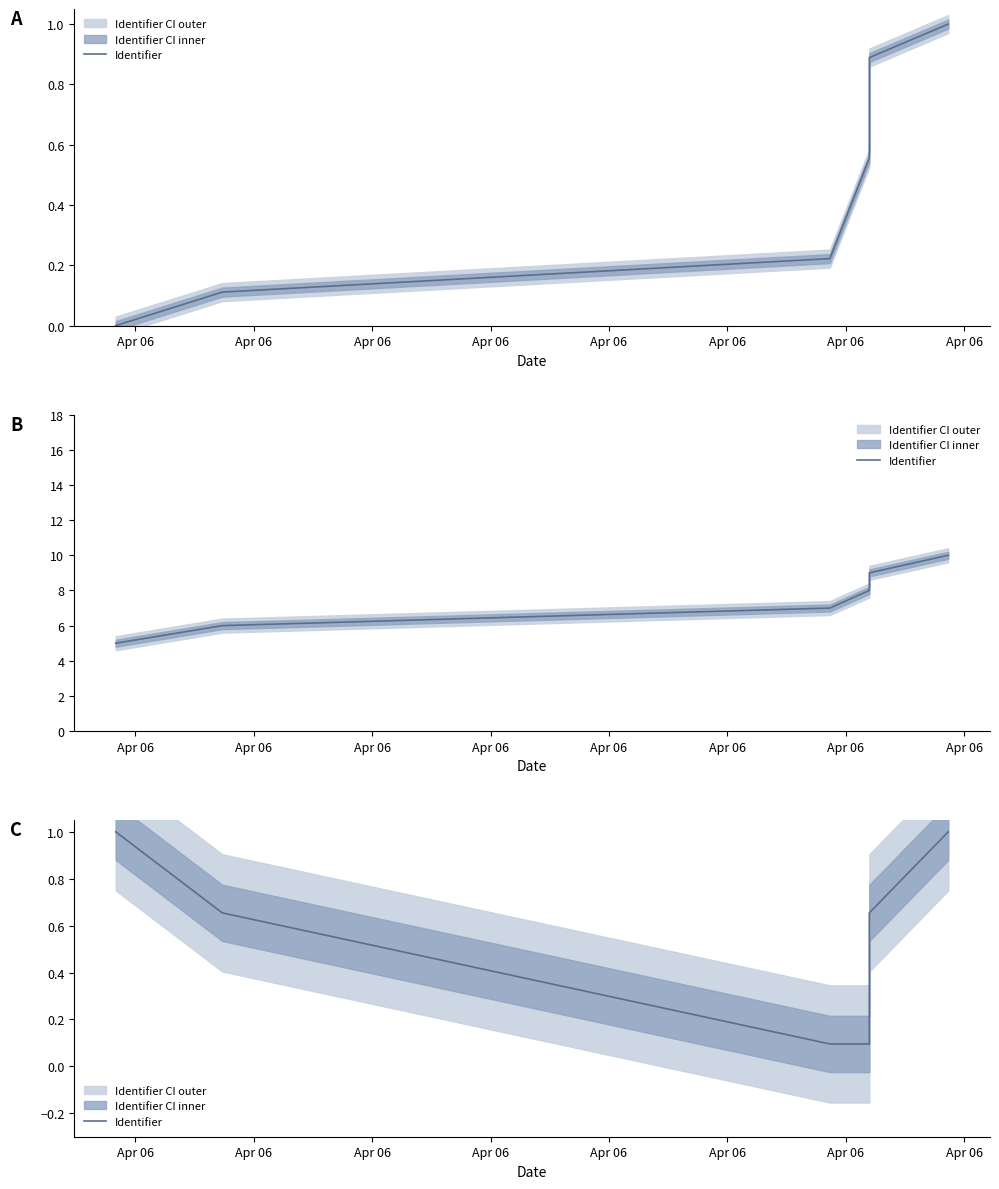

Where is the first local minimum?

Apr 06